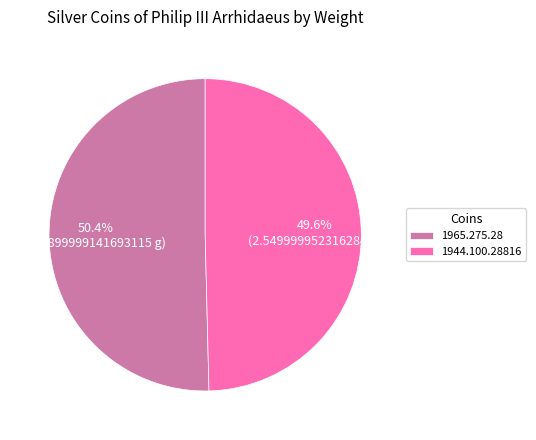

Is the sum of 1965.275.28 and 1944.100.28816 greater than half?

Yes